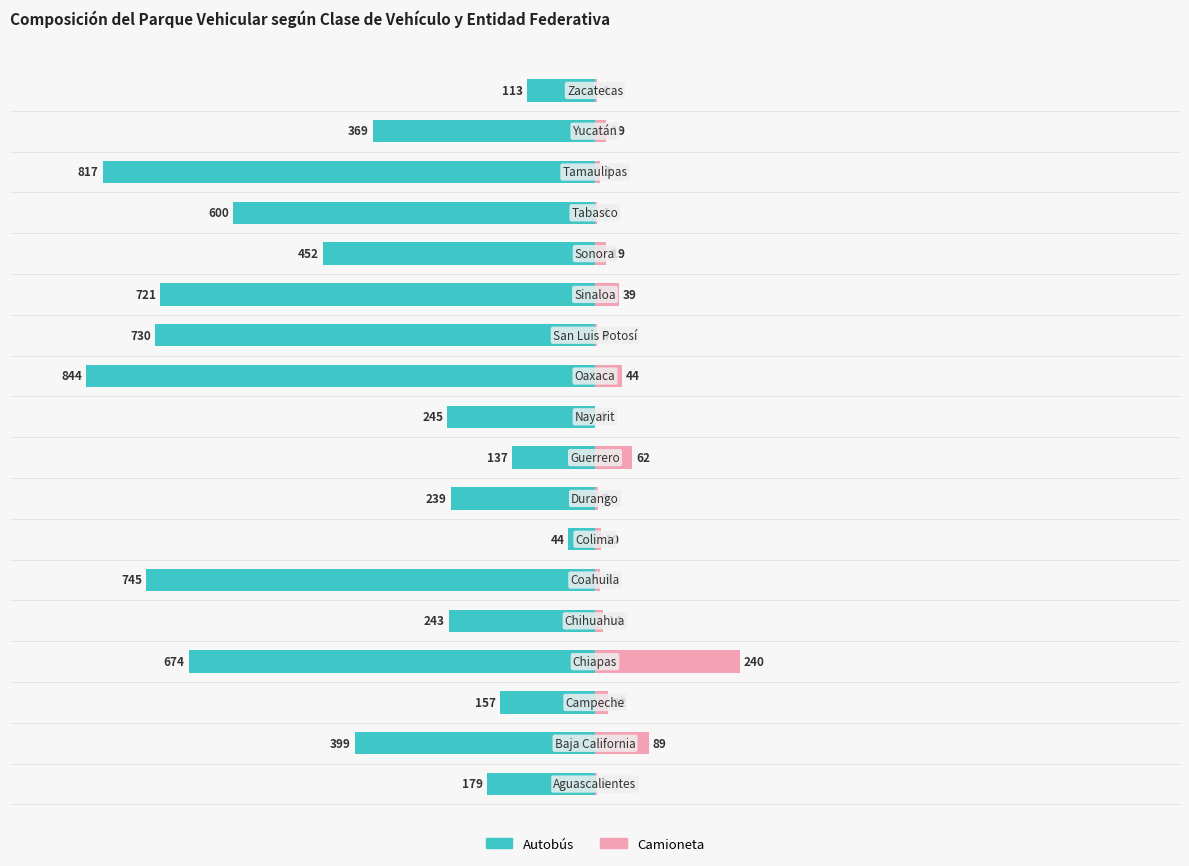

Which series has the largest range (max minus min)?

Autobús